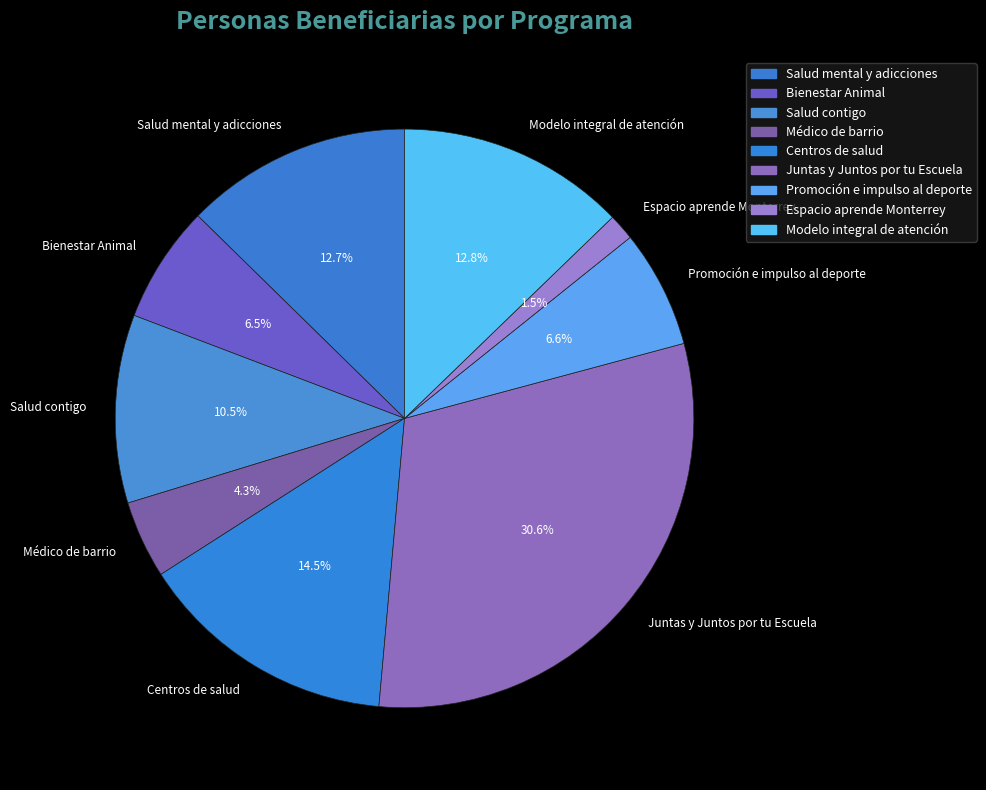

Does any single category account for the majority?

No